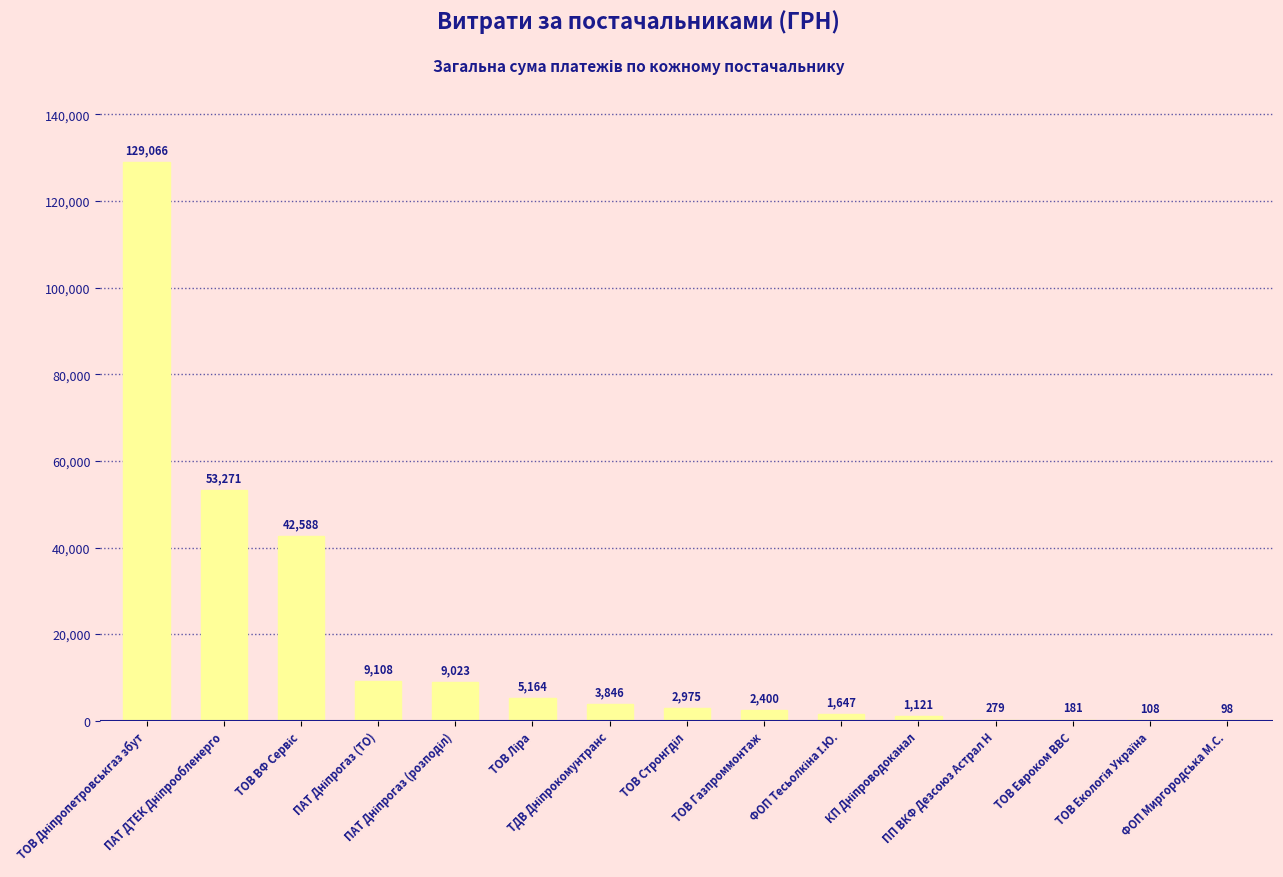

Does the chart contain stacked bars?

No